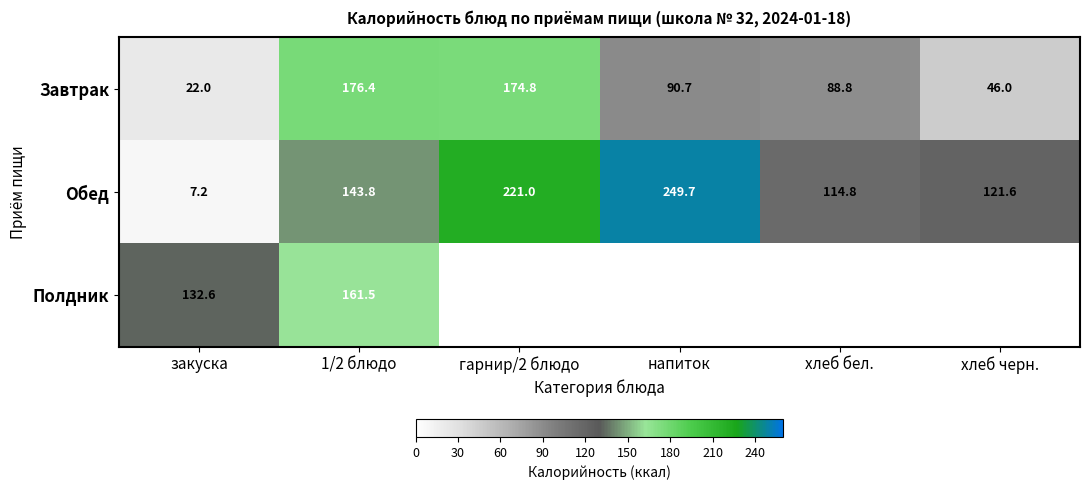

What is the average value of the Обед series?

143.0